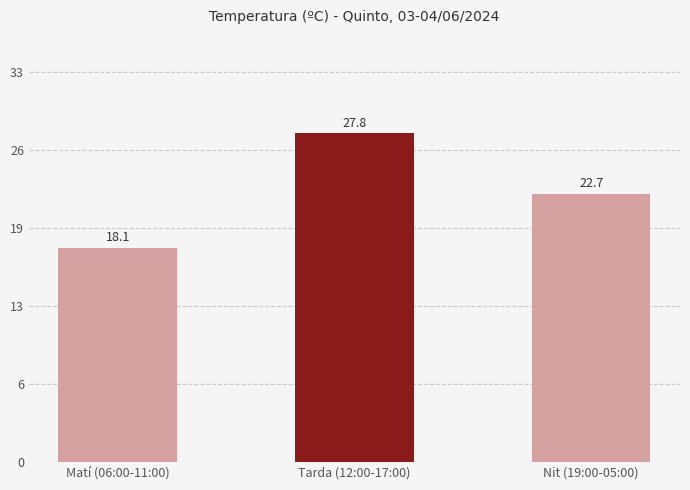

What is the sum of the values at Matí (06:00-11:00) and Tarda (12:00-17:00)?

45.9